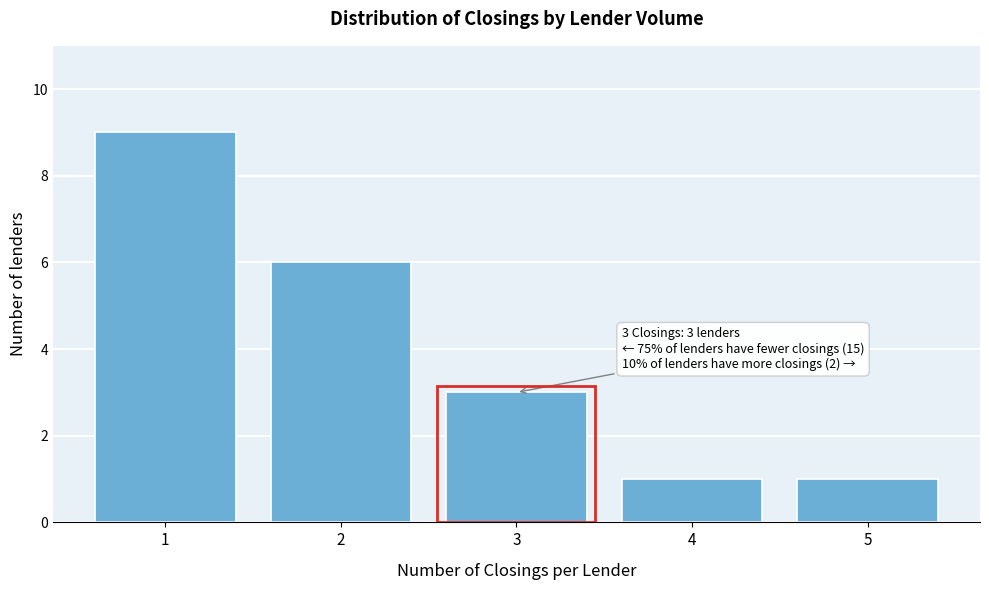

Reading right to left, list all the values displayed in this chart.

5=1	4=1	3=3	2=6	1=9